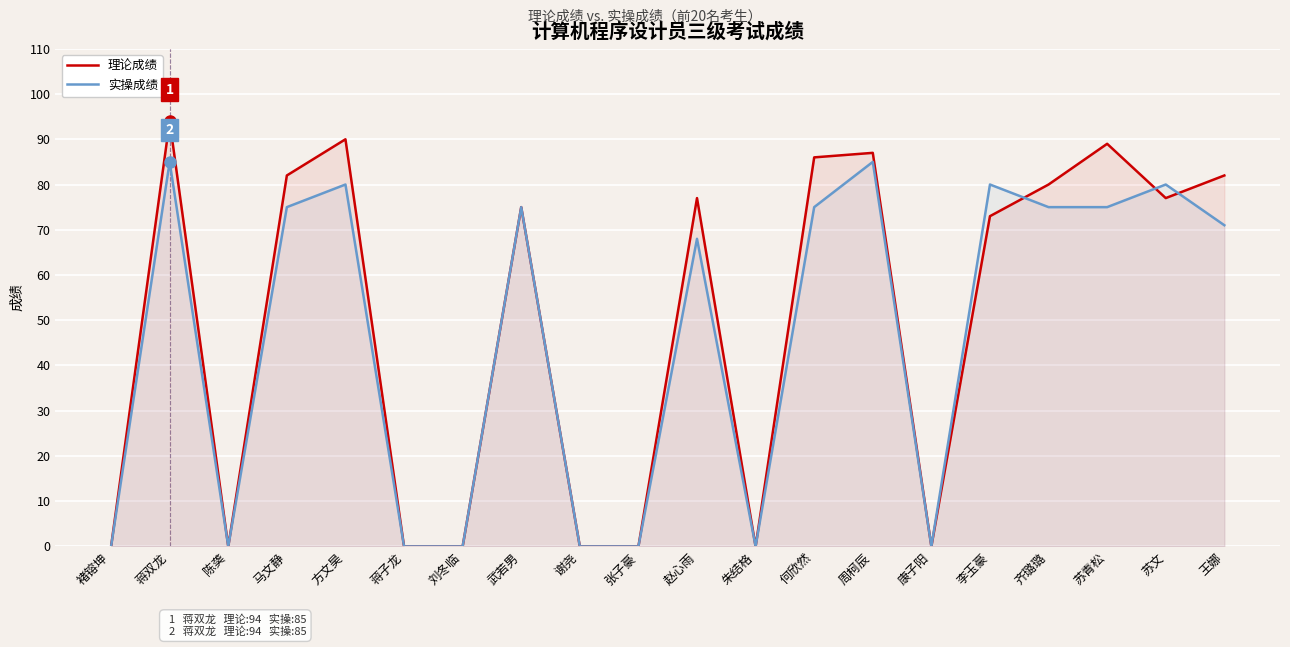

At which label does 理论成绩 reach its minimum?

褚镕坤